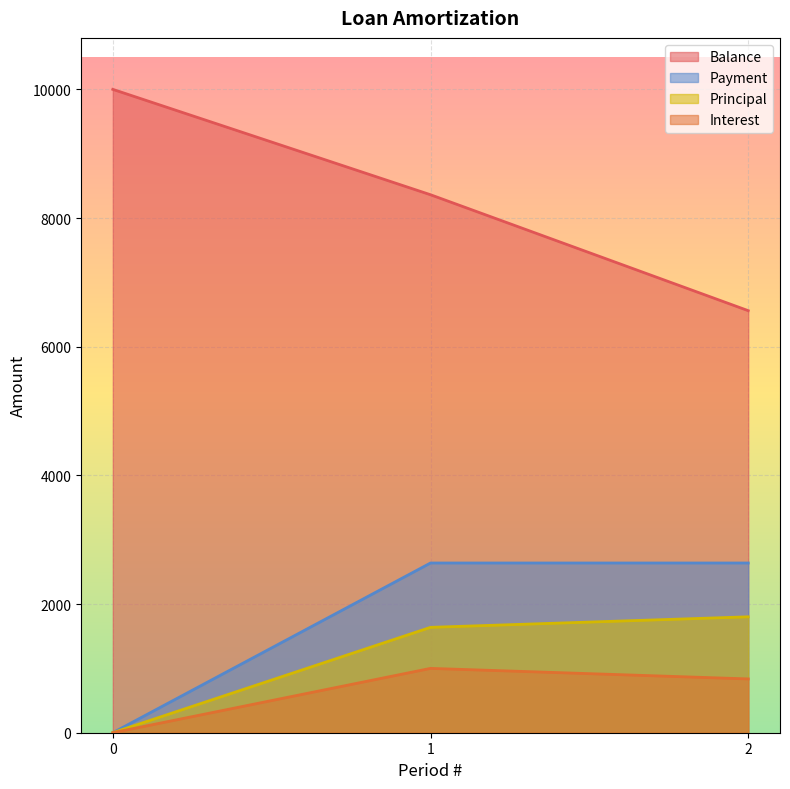

How many categories are shown in the chart?

3